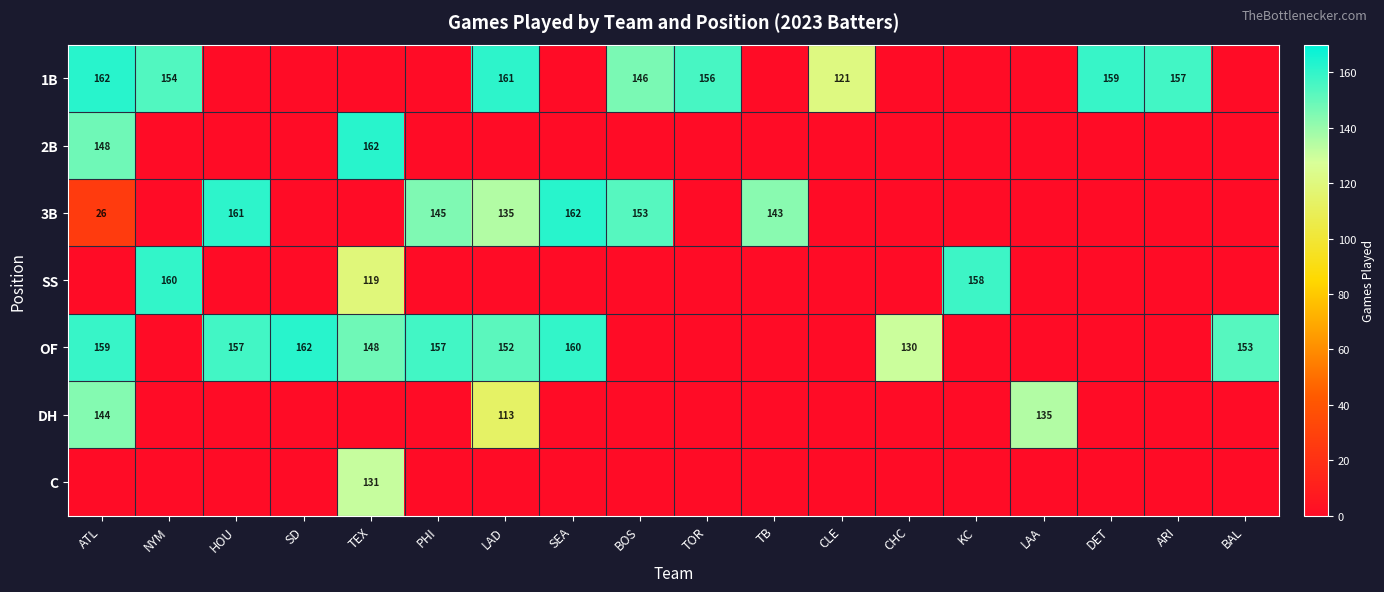

The 2B series shows 0 at ARI. True or false?

True